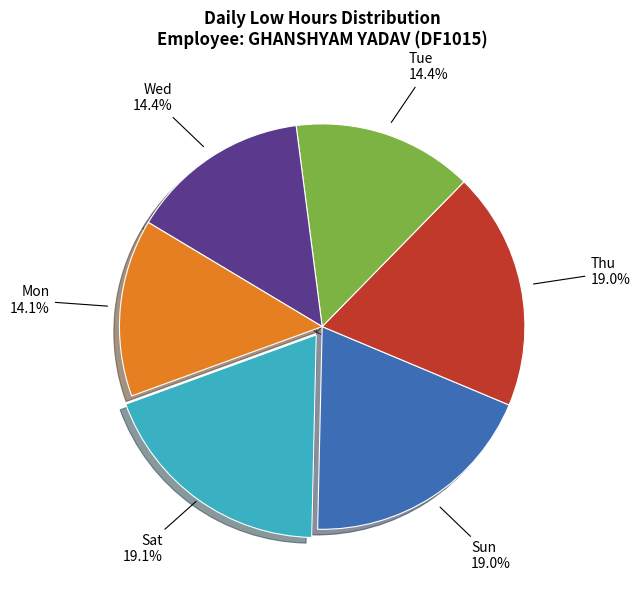

Is there a majority slice in this chart?

No